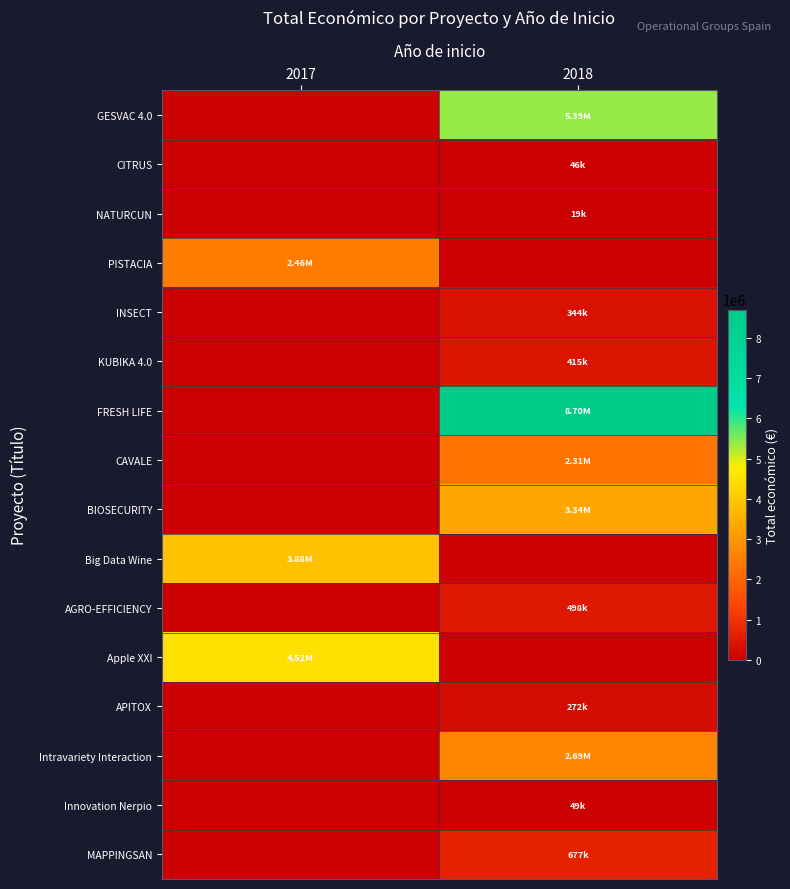

Reading right to left, what are all the values shown in this chart?

GESVAC 4.0: 2018=5390598	2017=0
CITRUS: 2018=46300	2017=0
NATURCUN: 2018=19478	2017=0
PISTACIA: 2018=0	2017=2464572
INSECT: 2018=344243	2017=0
KUBIKA 4.0: 2018=414788	2017=0
FRESH LIFE: 2018=8701686	2017=0
CAVALE: 2018=2310026	2017=0
BIOSECURITY: 2018=3342252	2017=0
Big Data Wine: 2018=0	2017=3875118
AGRO-EFFICIENCY: 2018=498488	2017=0
Apple XXI: 2018=0	2017=4520649
APITOX: 2018=271552	2017=0
Intravariety Interaction: 2018=2685474	2017=0
Innovation Nerpio: 2018=49300	2017=0
MAPPINGSAN: 2018=677425	2017=0